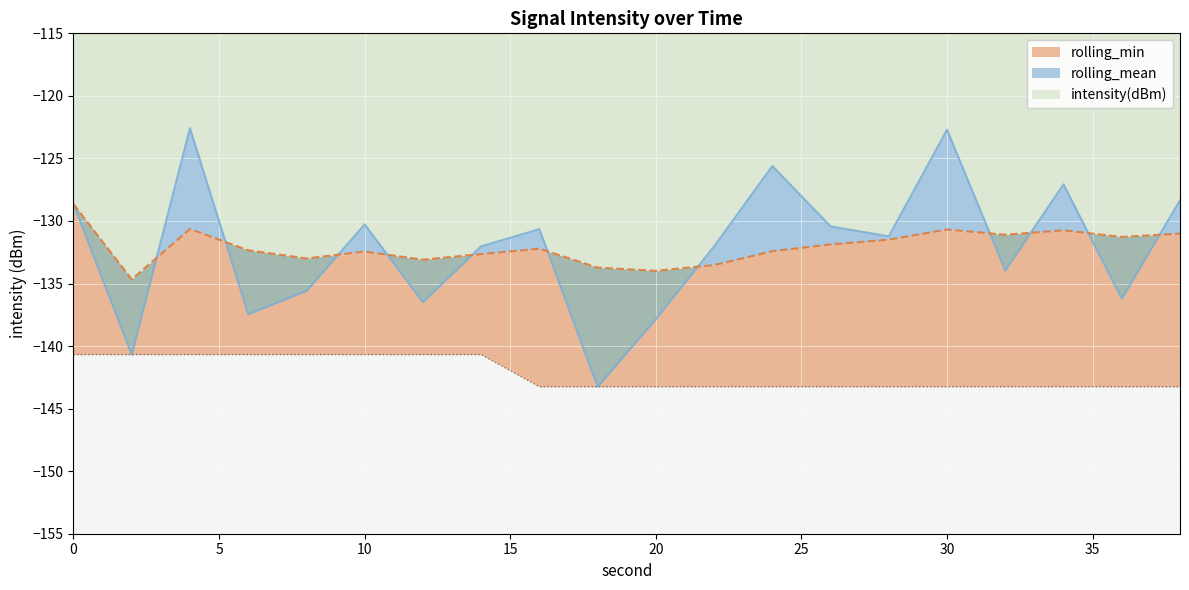

Reading left to right, extract all data points from this chart.

intensity(dBm): -128.7	-140.7	-122.6	-137.5	-135.6	-130.3	-136.5	-132.0	-130.7	-143.2	-137.8	-132.0	-125.6	-130.4	-131.2	-122.7	-134.0	-127.1	-136.2	-128.4
rolling_mean: -128.7	-134.7	-130.6	-132.3	-133.0	-132.4	-133.1	-132.6	-132.2	-133.7	-134.0	-133.5	-132.4	-131.9	-131.5	-130.7	-131.1	-130.7	-131.3	-131.0
rolling_min: -140.7	-140.7	-140.7	-140.7	-140.7	-140.7	-140.7	-140.7	-143.2	-143.2	-143.2	-143.2	-143.2	-143.2	-143.2	-143.2	-143.2	-143.2	-143.2	-143.2